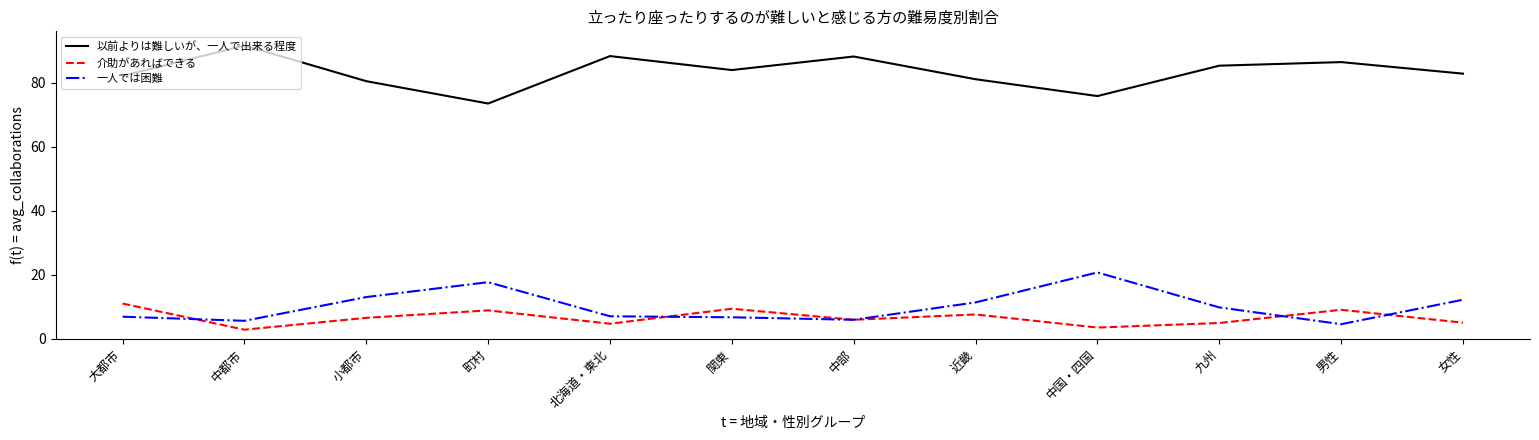

True or false: 以前よりは難しいが、一人で出来る程度 and 介助があればできる cross at least once.

False